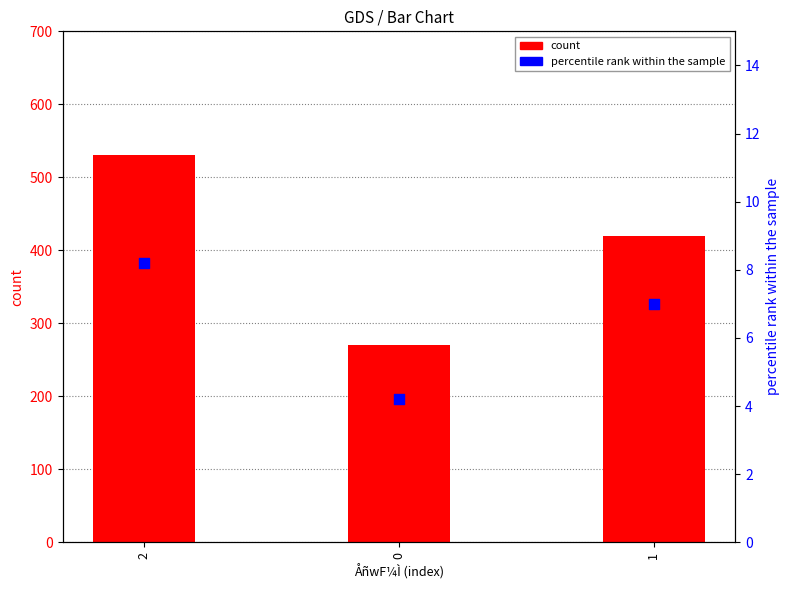

Which series has the widest spread of Y values?

count